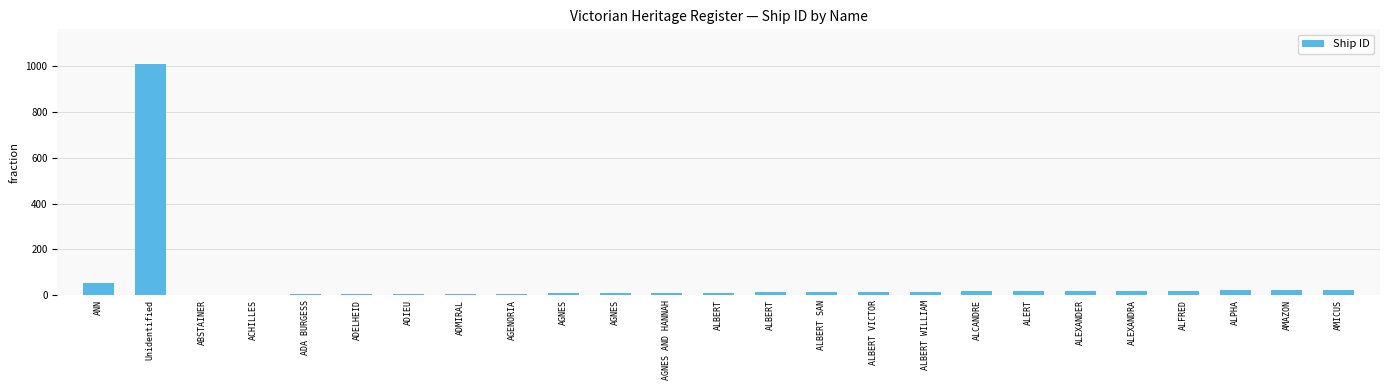

Rank the categories by value from highest to lowest.

Unidentified, ANN, AMICUS, AMAZON, ALPHA, ALFRED, ALEXANDRA, ALEXANDER, ALERT, ALCANDRE, ALBERT WILLIAM, ALBERT VICTOR, ALBERT SAN, ALBERT, ALBERT, AGNES AND HANNAH, AGNES, AGNES, AGENORIA, ADMIRAL, ADIEU, ADELHEID, ADA BURGESS, ACHILLES, ABSTAINER